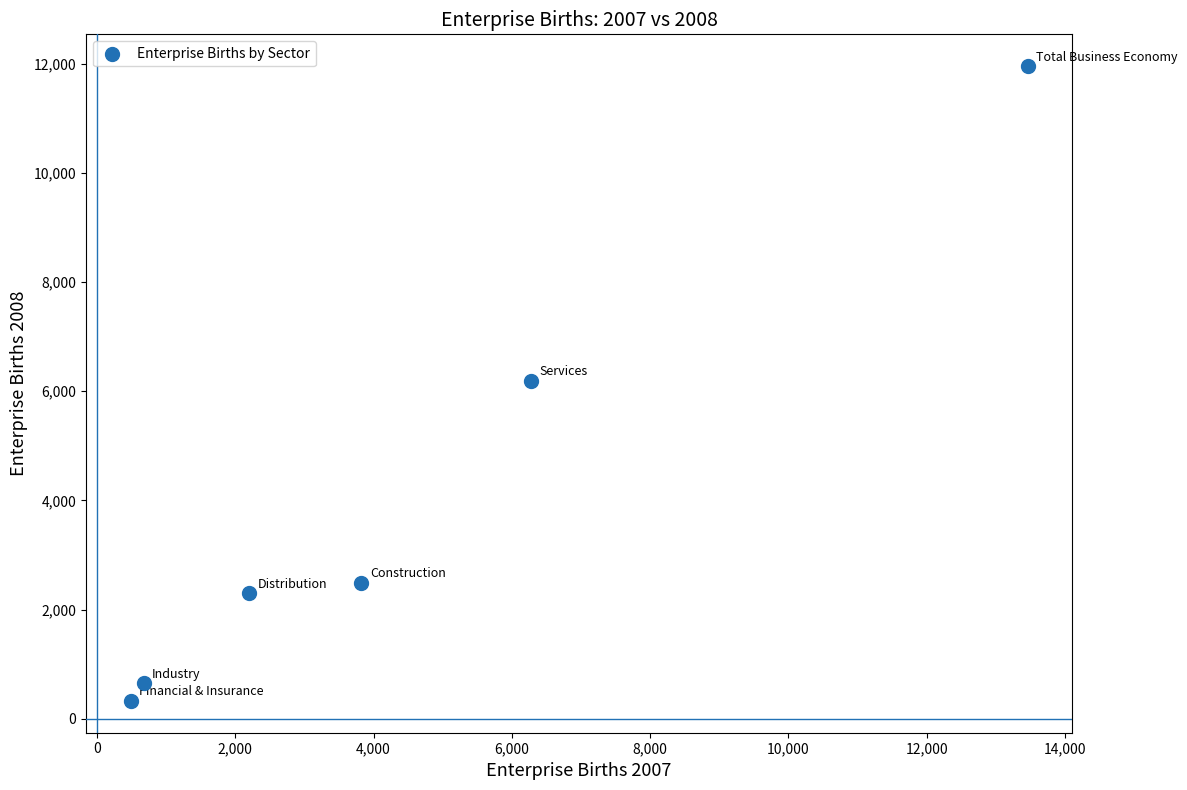

What is the average X value?

4487